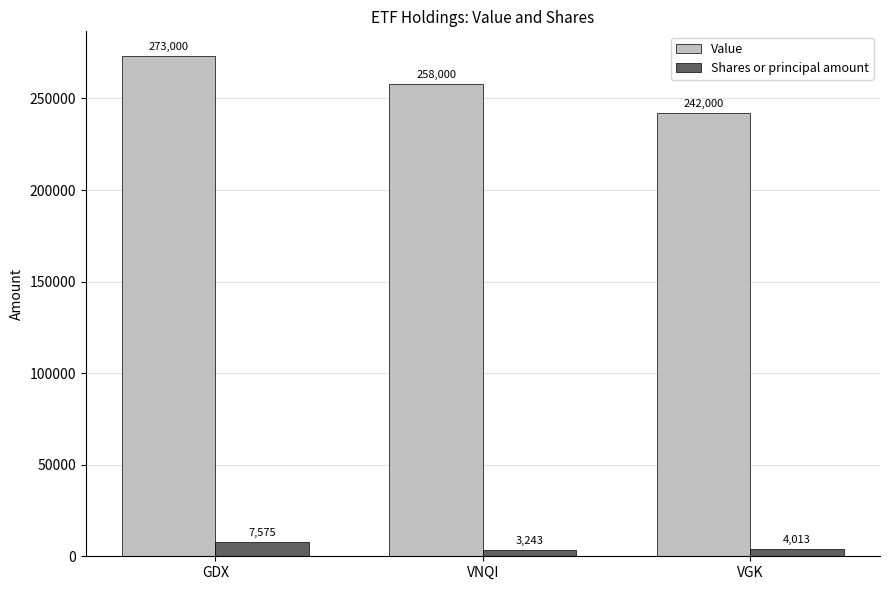

Rank the categories by Value value from highest to lowest.

GDX, VNQI, VGK